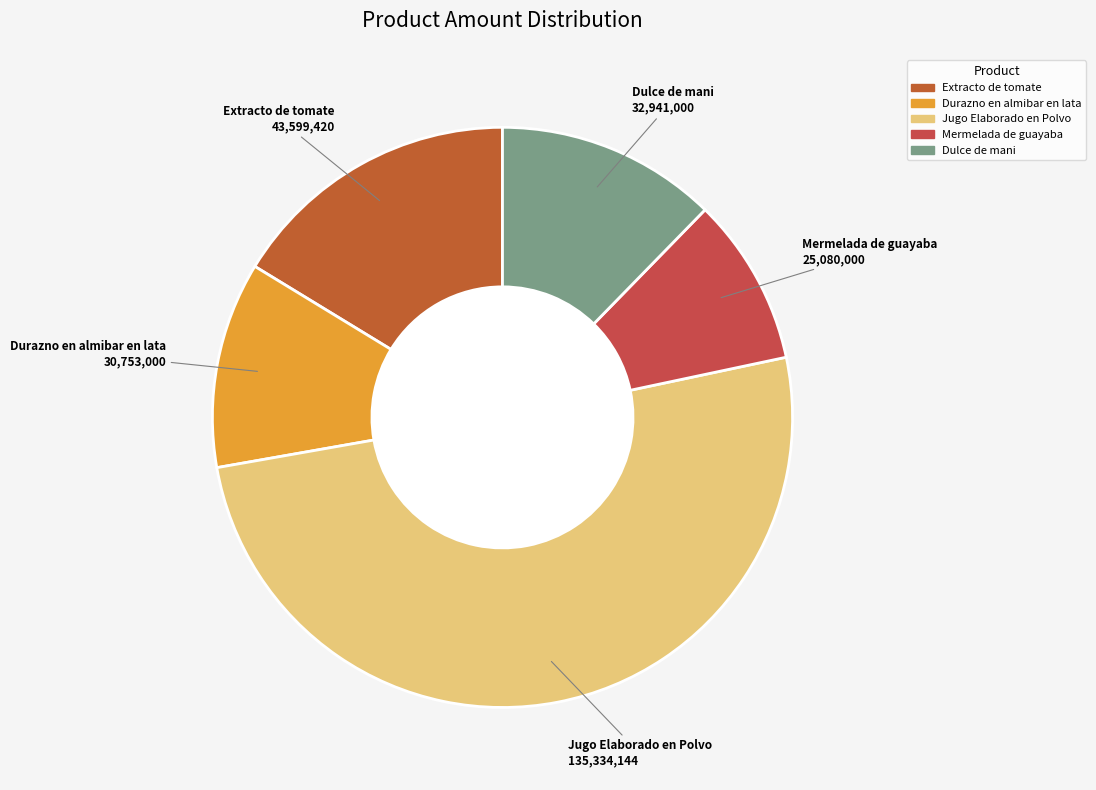

Is the sum of Dulce de mani and Durazno en almibar en lata greater than half?

No